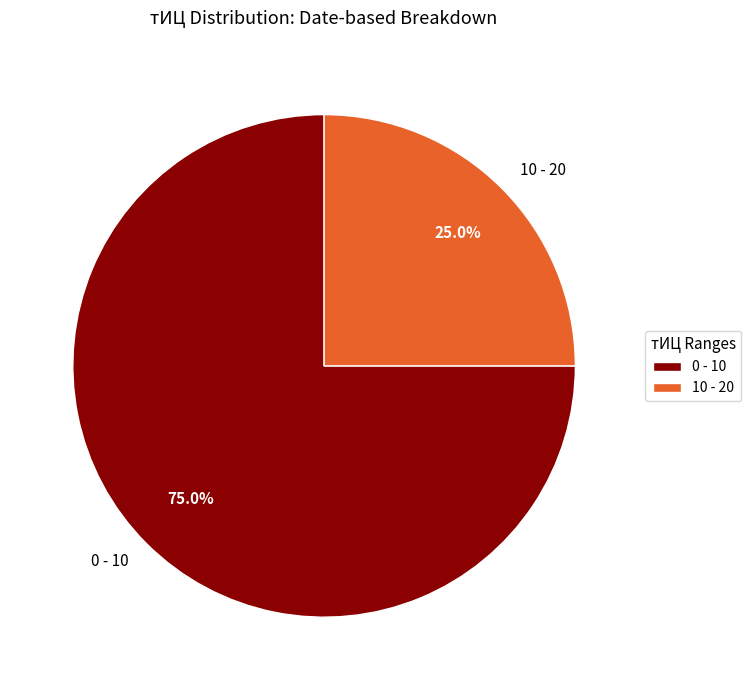

What is the largest slice in the pie chart?

0 - 10